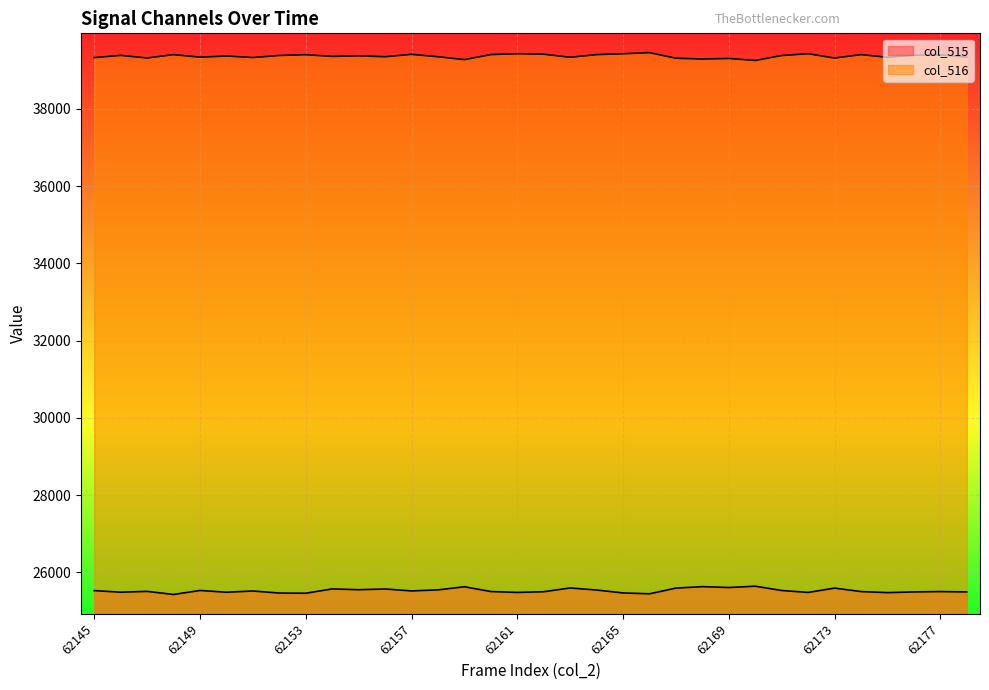

What are all the series names shown in the legend?

col_515, col_516